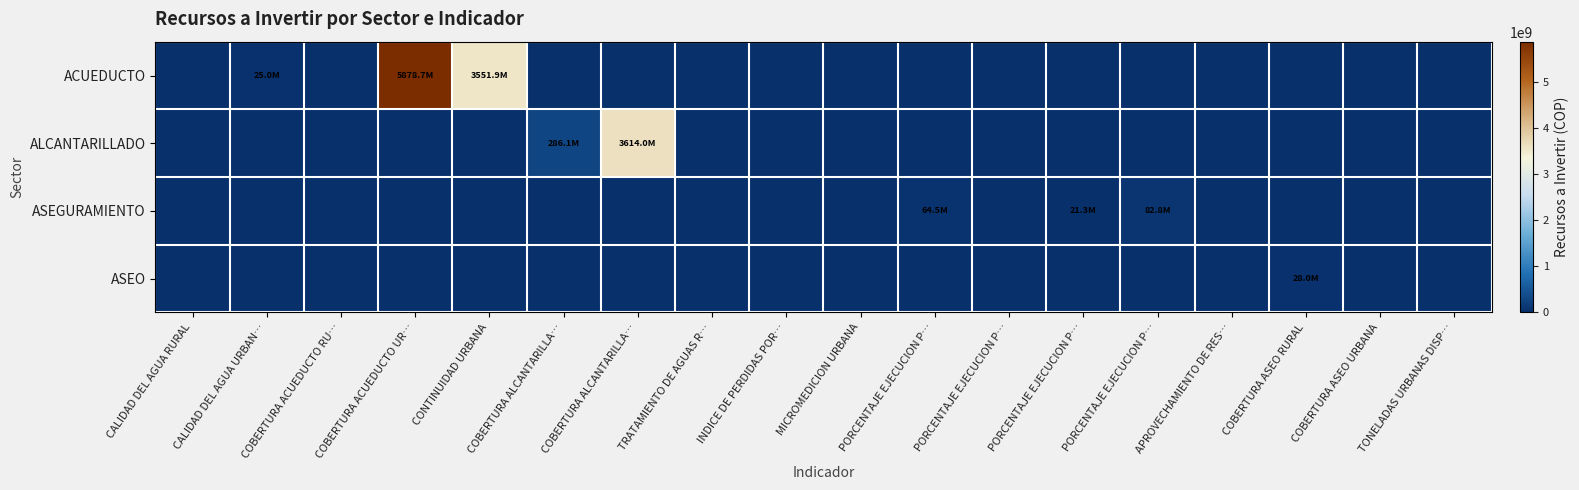

What is the total value across all series at PORCENTAJE EJECUCION P…?

64498280